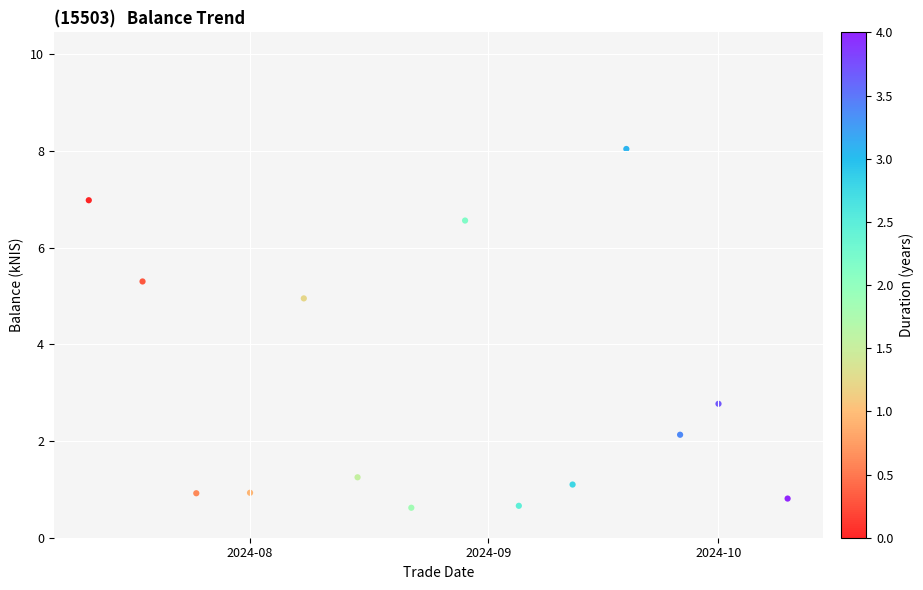

What Y value in the scatter plot is closest to 4?

5.0